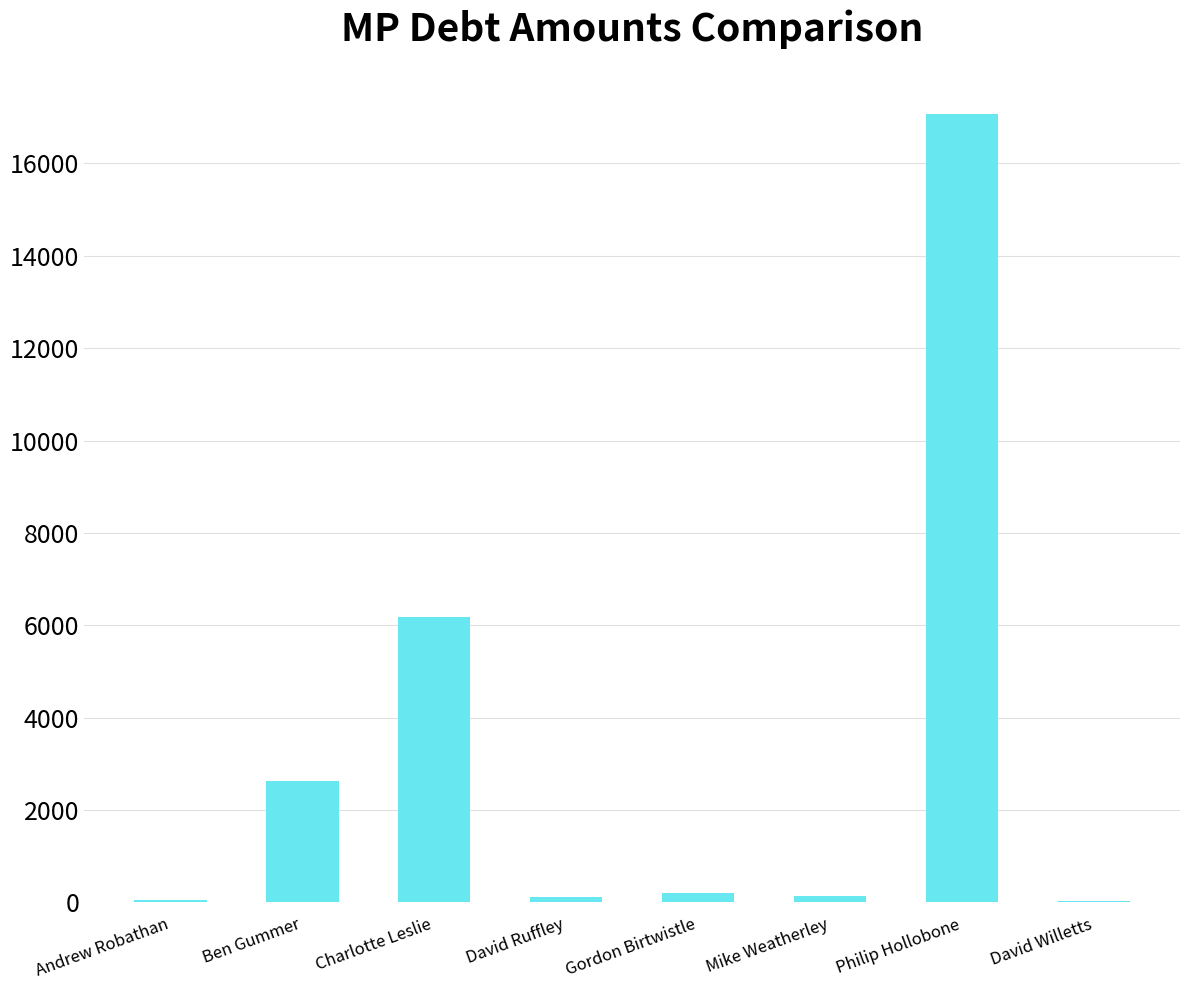

Is it true that the value at Charlotte Leslie is 9214.4?

False